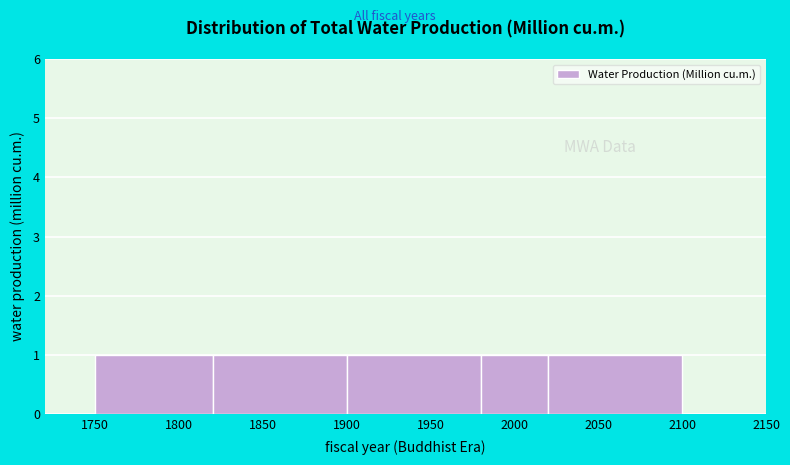

Reading left to right, transcribe this chart: for each bar, give the range it covers on the x-axis and its height. The values are not printed on the chart, so give them approximately, as read against the axis.

1750 to 1820: 1
1820 to 1900: 1
1900 to 1980: 1
1980 to 2020: 1
2020 to 2100: 1